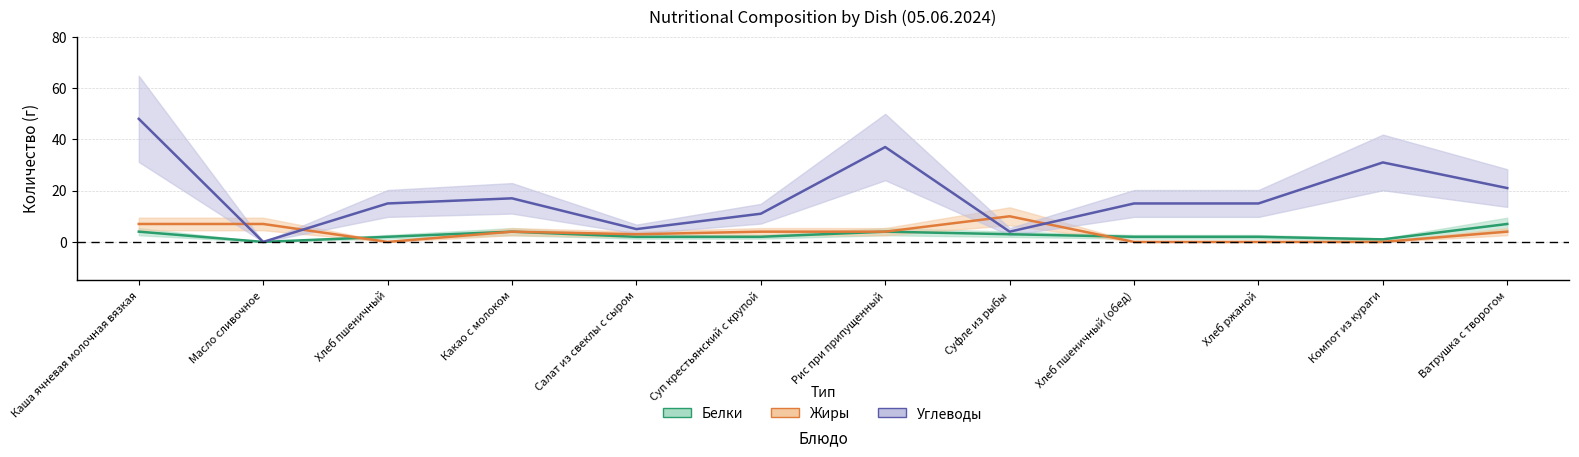

True or false: Белки and Углеводы cross at least once.

False